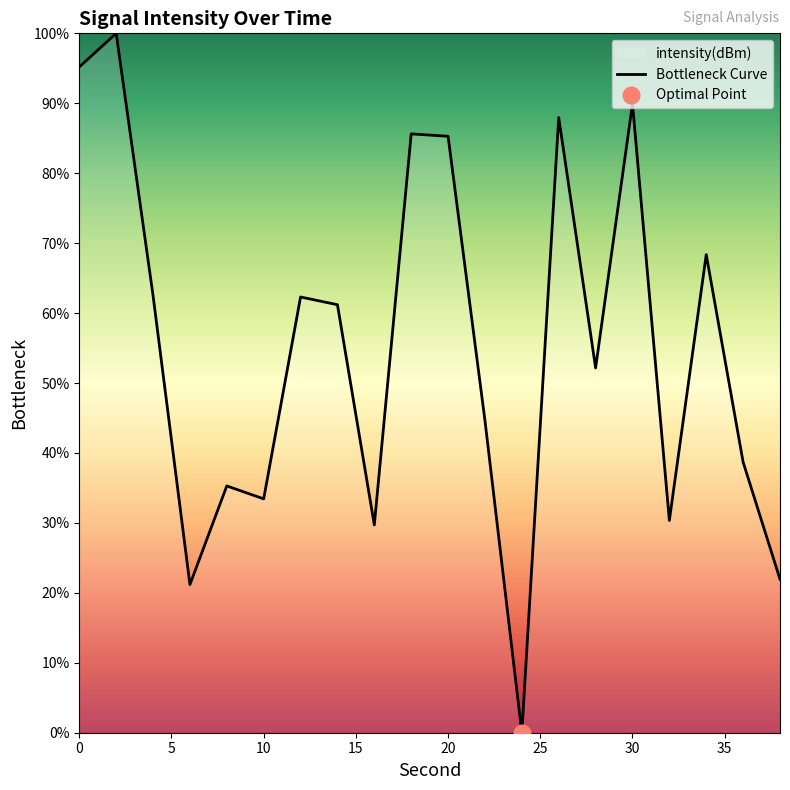

What is the sum of all values?

1105.8